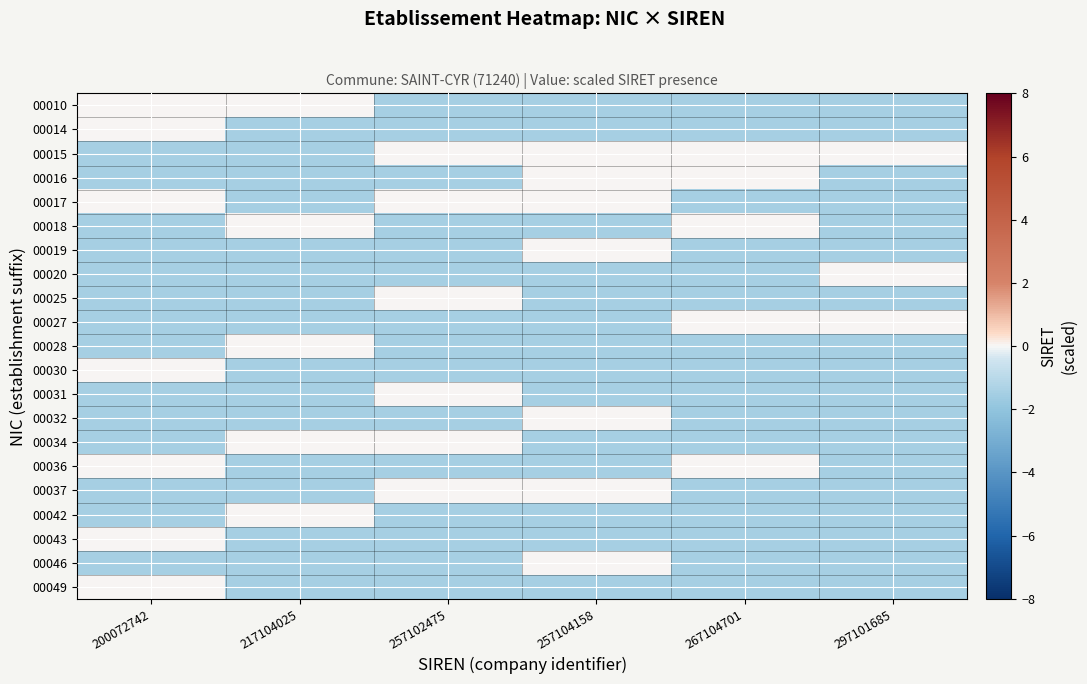

Reading left to right, transcribe all the data shown in this chart.

00010: 200072742=0.0	217104025=0.0	257102475=-1.5	257104158=-1.5	267104701=-1.5	297101685=-1.5
00014: 200072742=0.0	217104025=-1.5	257102475=-1.5	257104158=-1.5	267104701=-1.5	297101685=-1.5
00015: 200072742=-1.5	217104025=-1.5	257102475=0.0	257104158=0.0	267104701=0.0	297101685=0.0
00016: 200072742=-1.5	217104025=-1.5	257102475=-1.5	257104158=0.0	267104701=0.0	297101685=-1.5
00017: 200072742=0.0	217104025=-1.5	257102475=0.0	257104158=0.0	267104701=-1.5	297101685=-1.5
00018: 200072742=-1.5	217104025=0.0	257102475=-1.5	257104158=-1.5	267104701=0.0	297101685=-1.5
00019: 200072742=-1.5	217104025=-1.5	257102475=-1.5	257104158=0.0	267104701=-1.5	297101685=-1.5
00020: 200072742=-1.5	217104025=-1.5	257102475=-1.5	257104158=-1.5	267104701=-1.5	297101685=0.0
00025: 200072742=-1.5	217104025=-1.5	257102475=0.0	257104158=-1.5	267104701=-1.5	297101685=-1.5
00027: 200072742=-1.5	217104025=-1.5	257102475=-1.5	257104158=-1.5	267104701=0.0	297101685=0.0
00028: 200072742=-1.5	217104025=0.0	257102475=-1.5	257104158=-1.5	267104701=-1.5	297101685=-1.5
00030: 200072742=0.0	217104025=-1.5	257102475=-1.5	257104158=-1.5	267104701=-1.5	297101685=-1.5
00031: 200072742=-1.5	217104025=-1.5	257102475=0.0	257104158=-1.5	267104701=-1.5	297101685=-1.5
00032: 200072742=-1.5	217104025=-1.5	257102475=-1.5	257104158=0.0	267104701=-1.5	297101685=-1.5
00034: 200072742=-1.5	217104025=0.0	257102475=0.0	257104158=-1.5	267104701=-1.5	297101685=-1.5
00036: 200072742=0.0	217104025=-1.5	257102475=-1.5	257104158=-1.5	267104701=0.0	297101685=-1.5
00037: 200072742=-1.5	217104025=-1.5	257102475=0.0	257104158=0.0	267104701=-1.5	297101685=-1.5
00042: 200072742=-1.5	217104025=0.0	257102475=-1.5	257104158=-1.5	267104701=-1.5	297101685=-1.5
00043: 200072742=0.0	217104025=-1.5	257102475=-1.5	257104158=-1.5	267104701=-1.5	297101685=-1.5
00046: 200072742=-1.5	217104025=-1.5	257102475=-1.5	257104158=0.0	267104701=-1.5	297101685=-1.5
00049: 200072742=0.0	217104025=-1.5	257102475=-1.5	257104158=-1.5	267104701=-1.5	297101685=-1.5